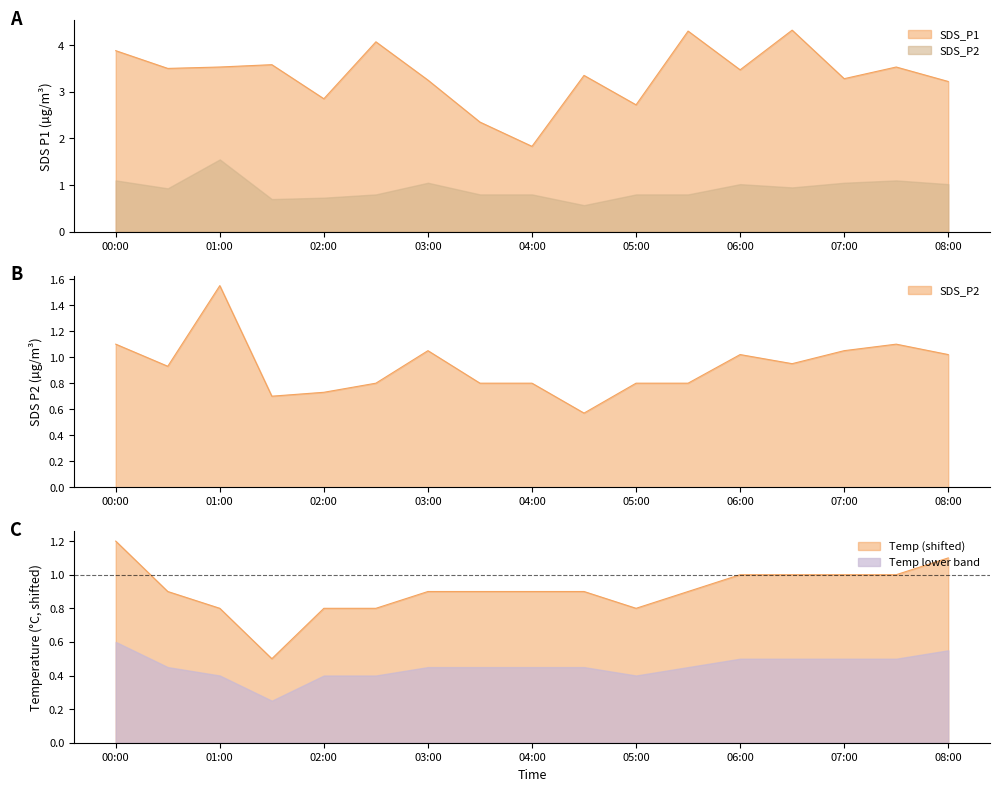

True or false: SDS_P2 and SDS_P1 intersect in this chart.

False